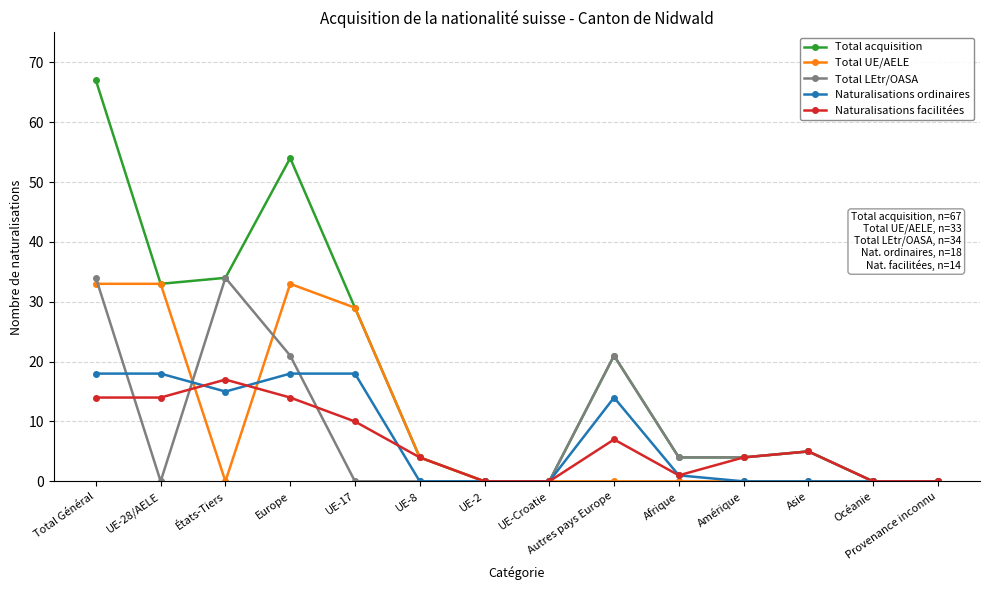

What is the greatest value displayed?

67